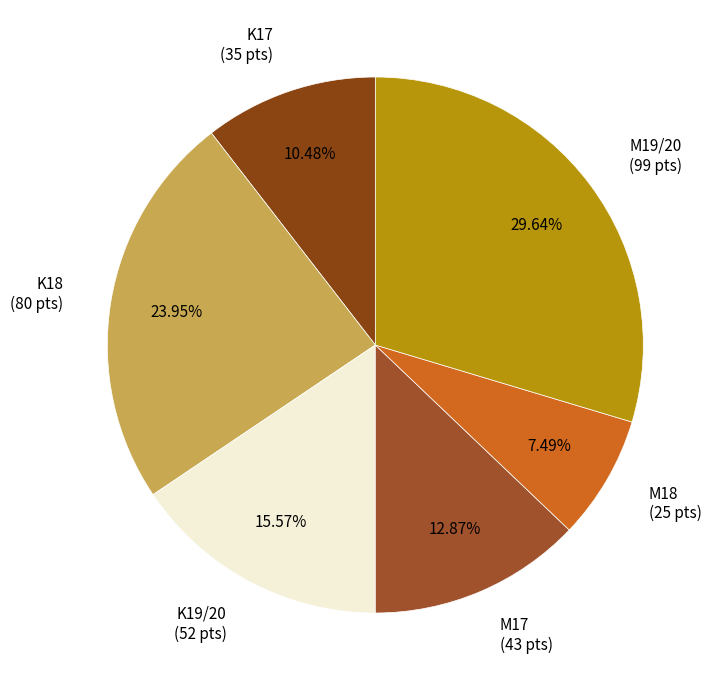

Count the number of slices in the pie.

6